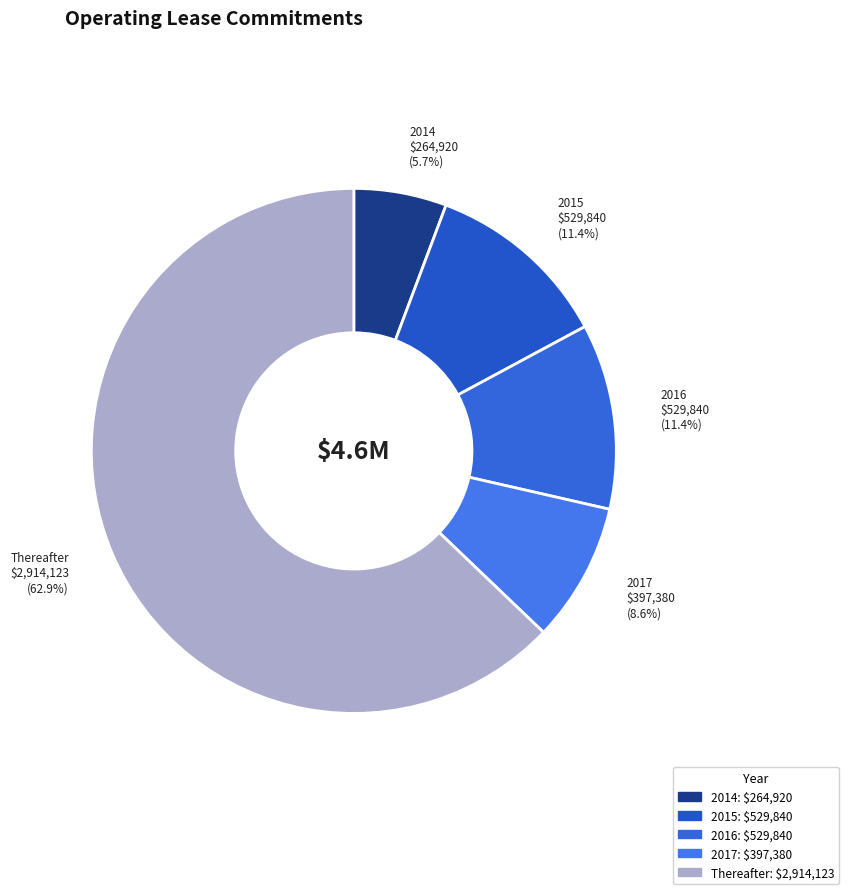

What portion of the pie excludes 2015?

88.6%